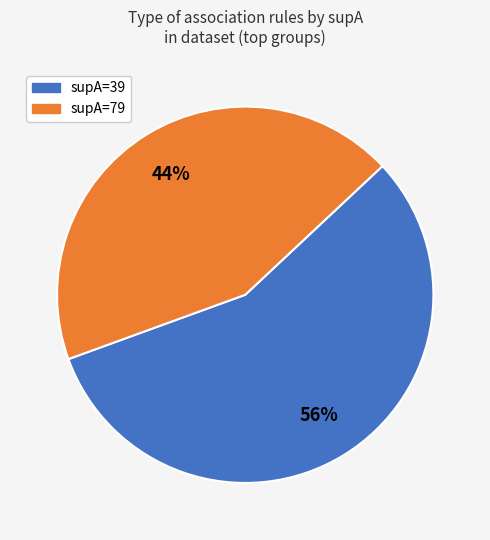

Does any single category account for the majority?

Yes